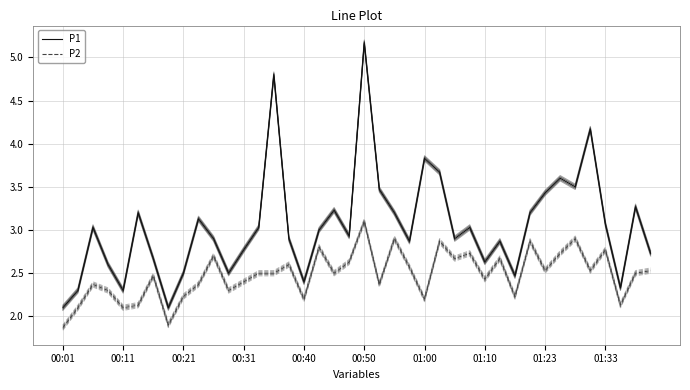

Reading left to right, list all the values displayed in this chart.

P1: 2.1	2.3	3.0	2.6	2.3	3.2	2.7	2.1	2.5	3.1	2.9	2.5	2.8	3.0	4.8	2.9	2.4	3.0	3.2	2.9	5.2	3.5	3.2	2.9	3.8	3.7	2.9	3.0	2.6	2.9	2.5	3.2	3.4	3.6	3.5	4.2	3.1	2.3	3.3	2.7
P2: 1.9	2.1	2.4	2.3	2.1	2.1	2.5	1.9	2.2	2.4	2.7	2.3	2.4	2.5	2.5	2.6	2.2	2.8	2.5	2.6	3.1	2.4	2.9	2.6	2.2	2.9	2.7	2.7	2.4	2.7	2.2	2.9	2.5	2.7	2.9	2.5	2.8	2.1	2.5	2.5